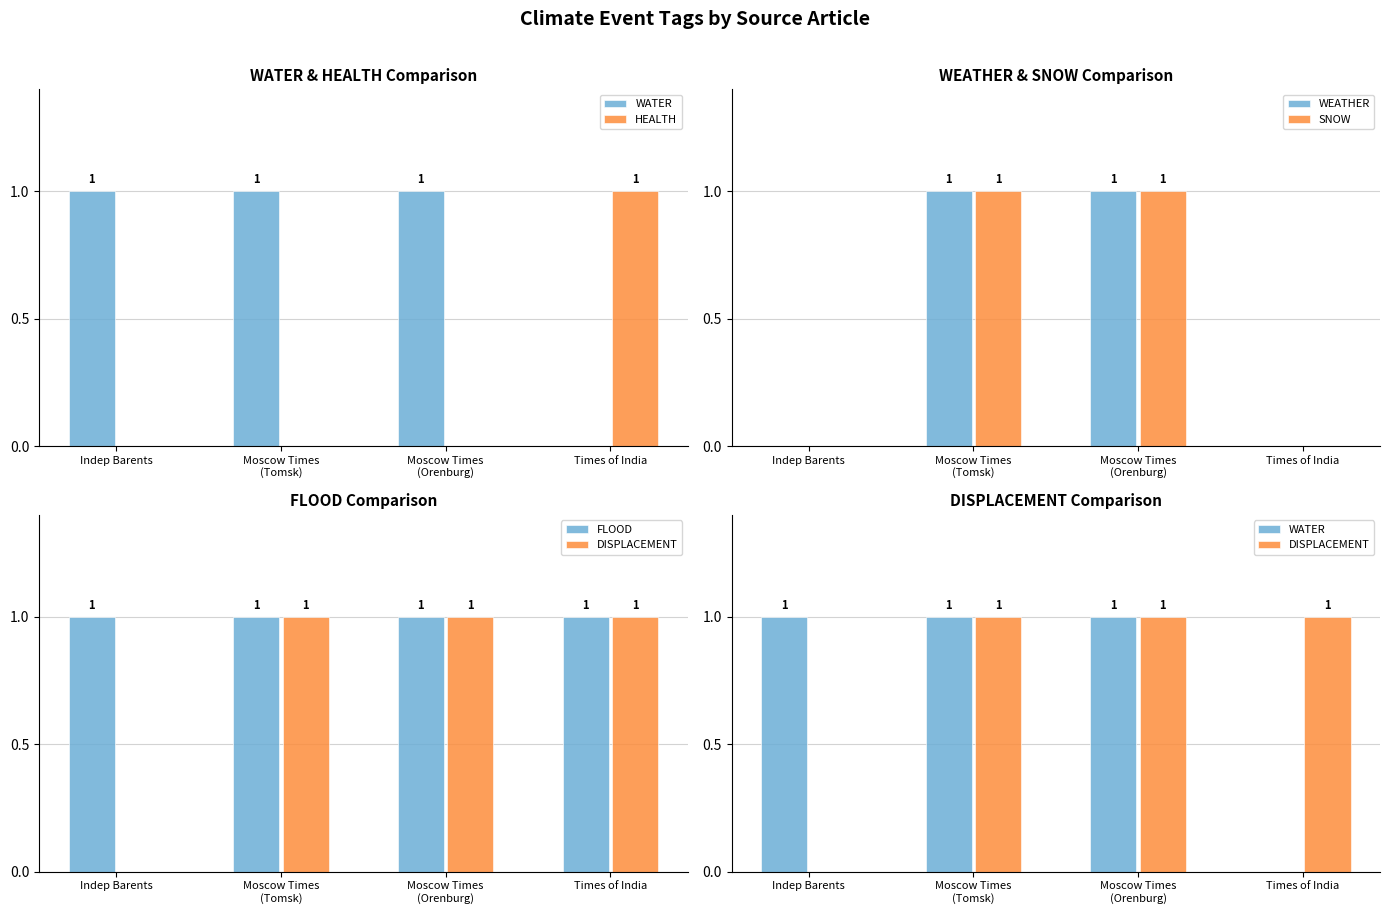

What is the label of the 1st bar from the right?

Times of India